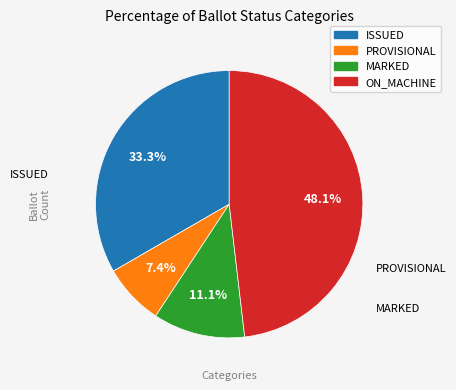

Does ON_MACHINE account for over 50% of the chart?

No